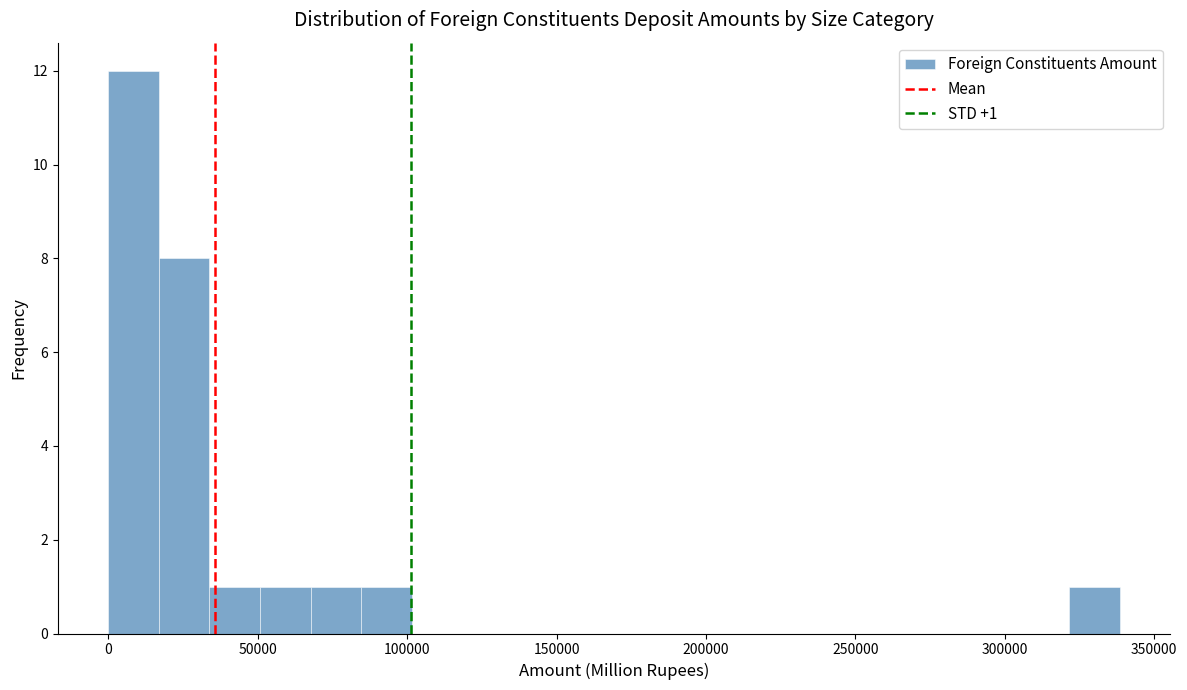

Around what value on the x-axis is the tallest bar? Give the approximate position of its centre, as read against the axis.

10000